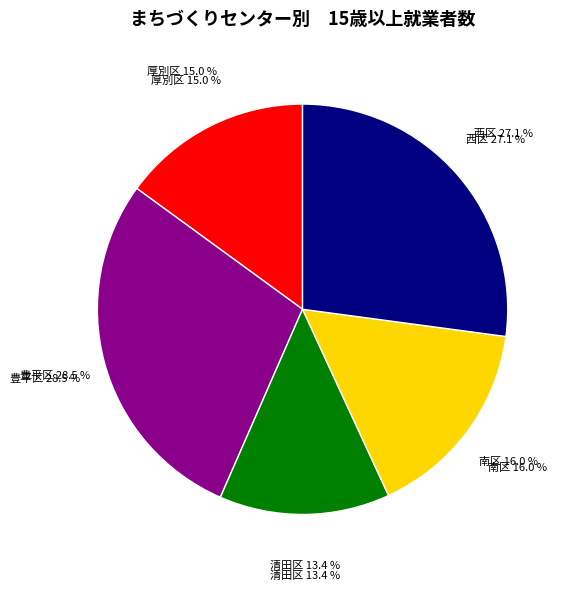

Is it true that 南区 is 23% of the pie?

False